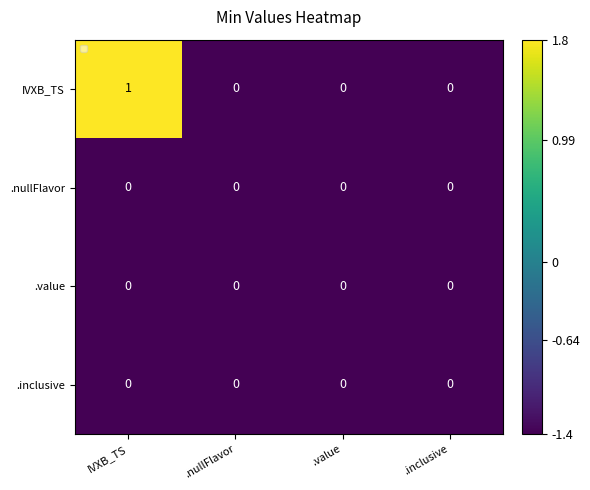

At which category is the sum across all series the highest?

IVXB_TS